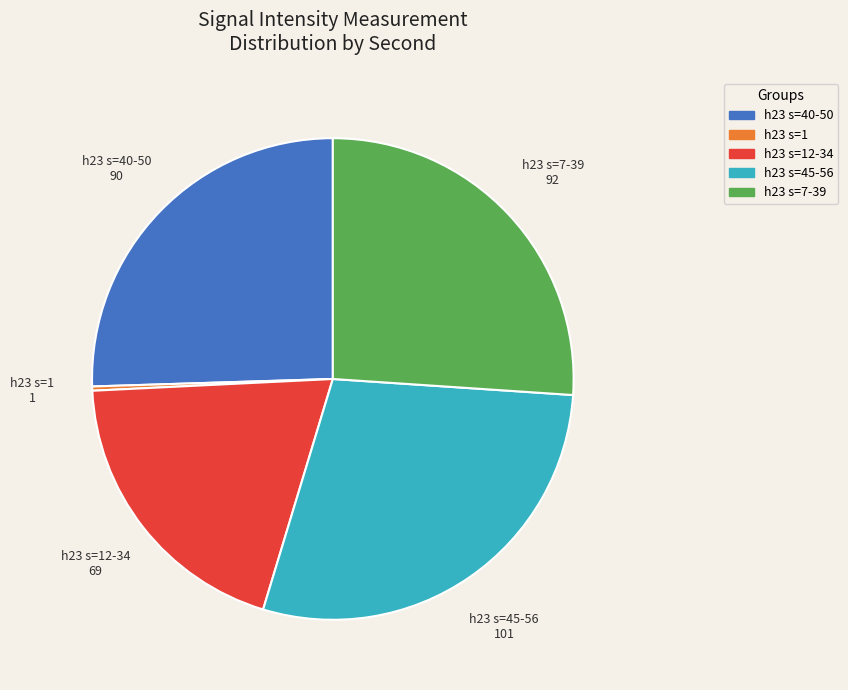

Rank the categories by value from highest to lowest.

h23 s=45-56, h23 s=7-39, h23 s=40-50, h23 s=12-34, h23 s=1